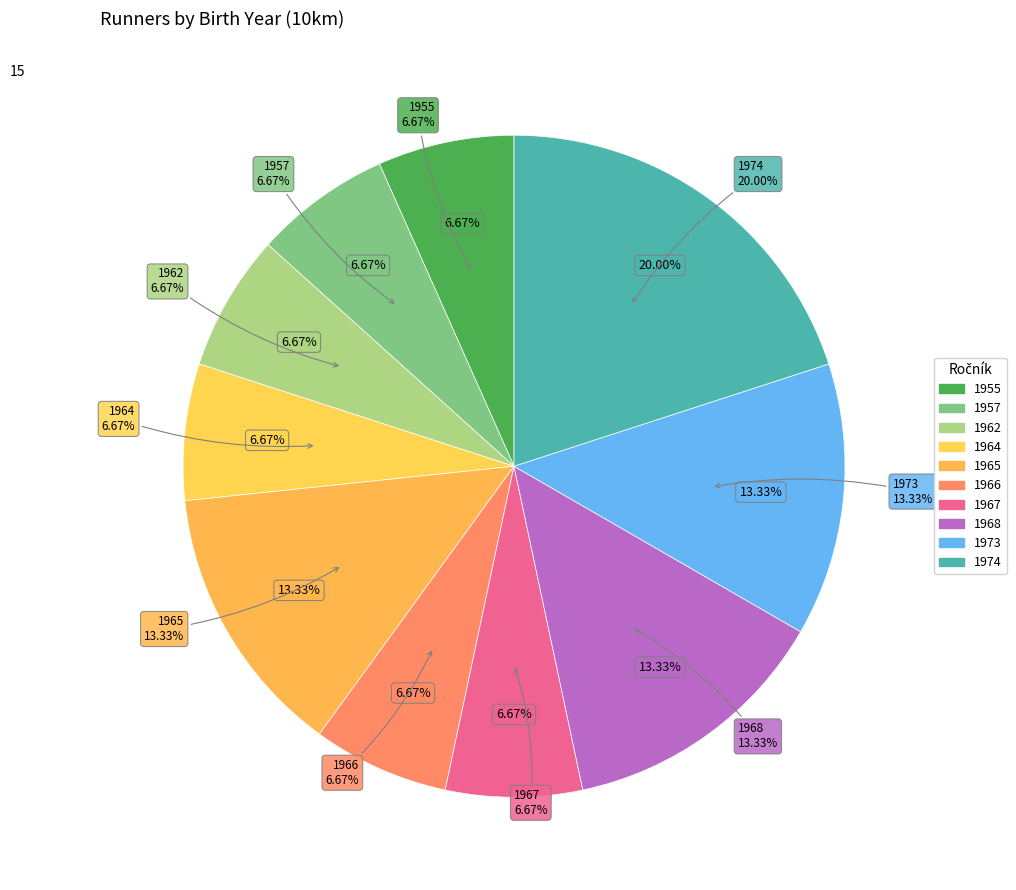

Which category has the biggest portion of the pie?

1974